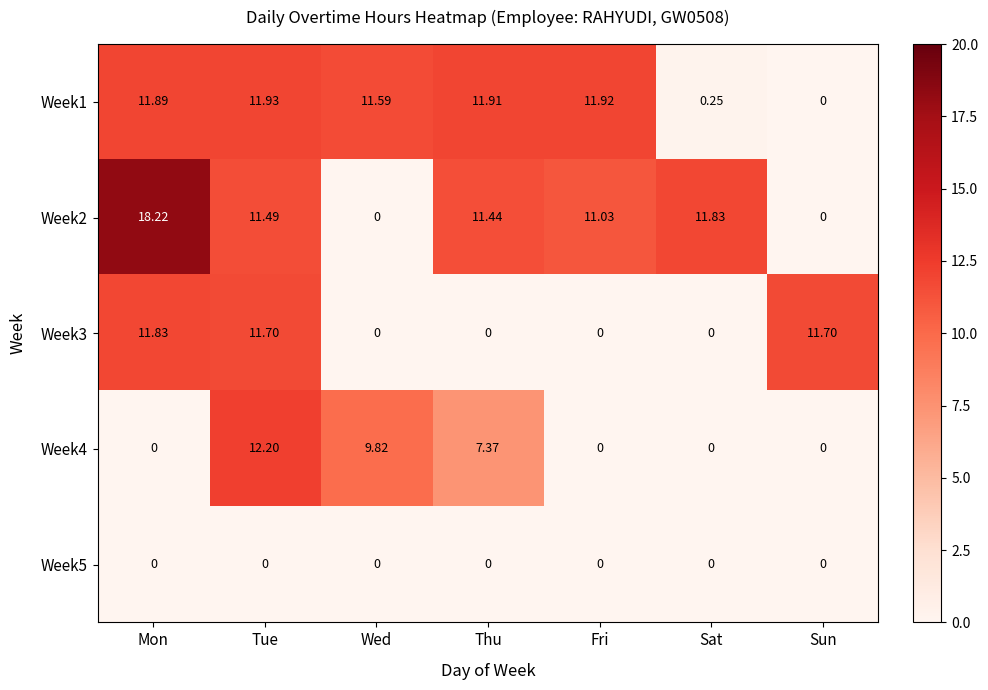

At how many categories does at least one series exceed 13?

1